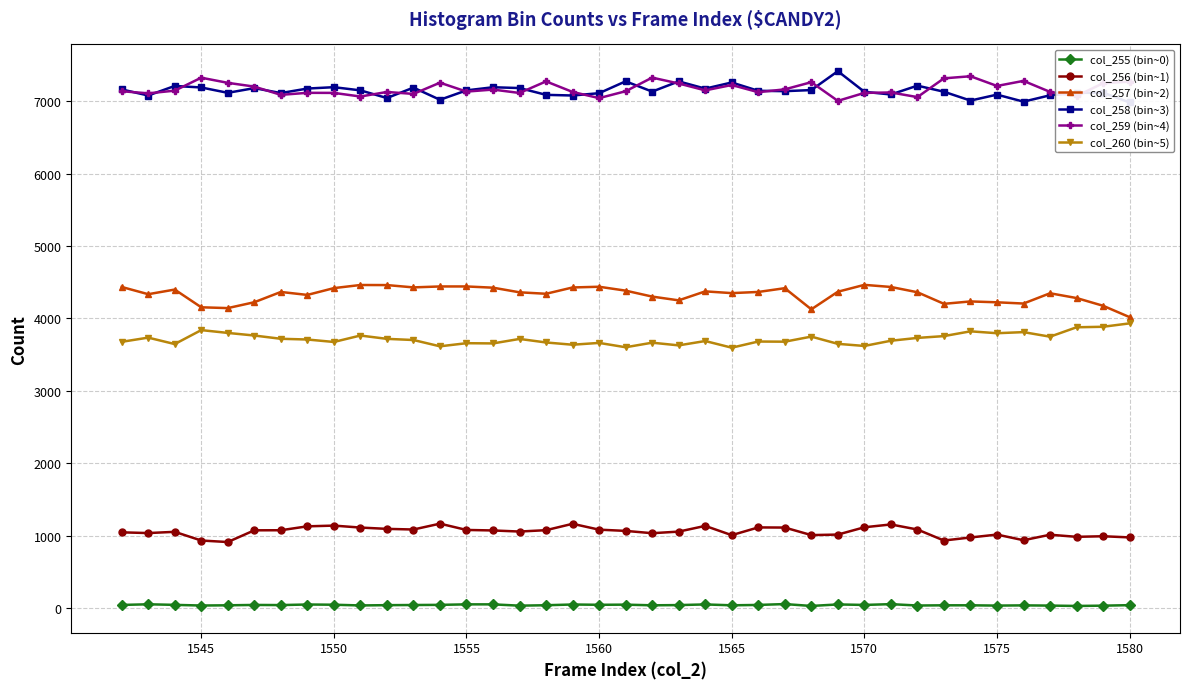

What is the maximum value shown in the chart?

7415